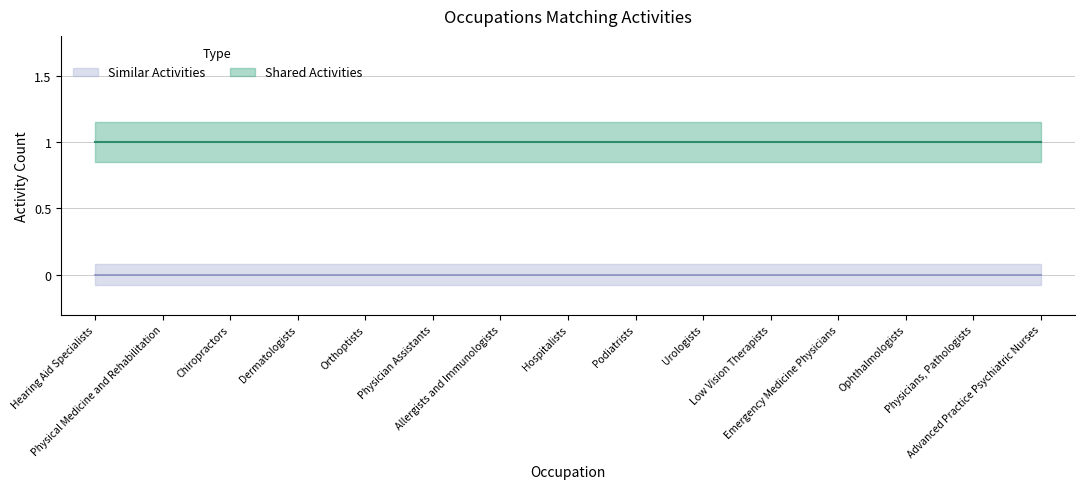

What is the label of the 6th point from the right?

Urologists